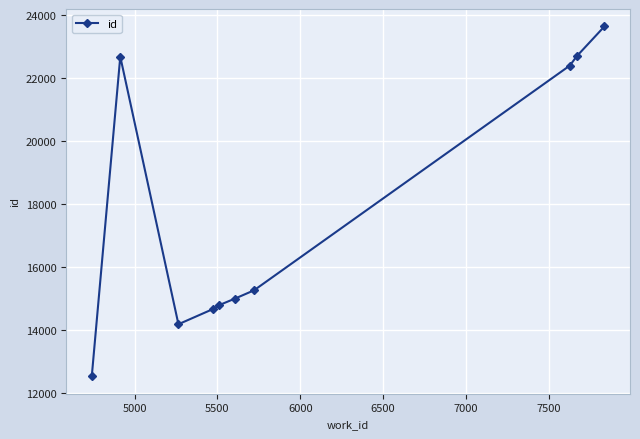

What is the value of the 6th point from the left?

14989